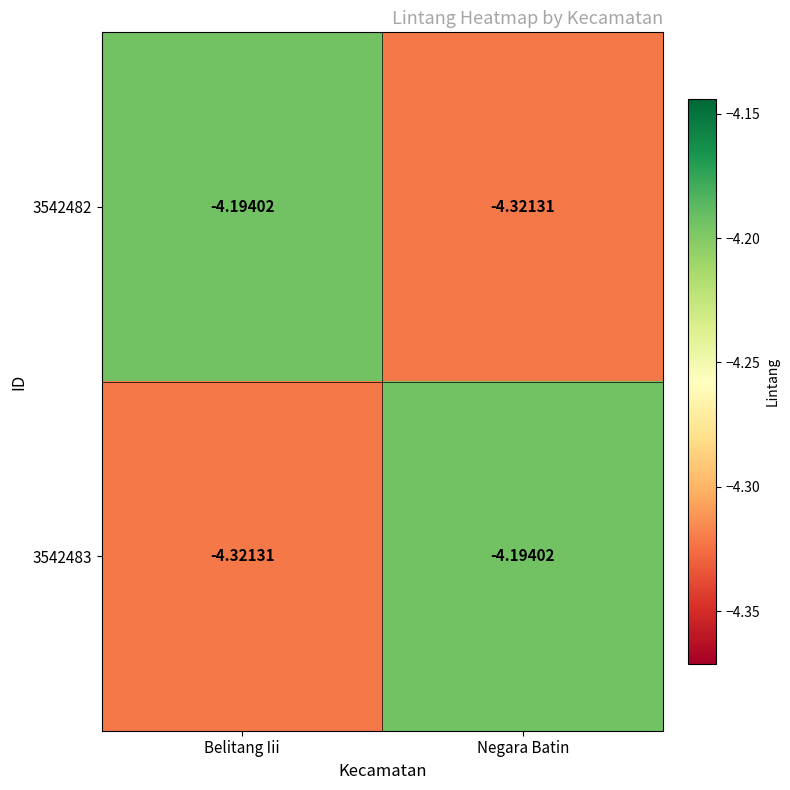

At which label does 3542482 reach its minimum?

Negara Batin